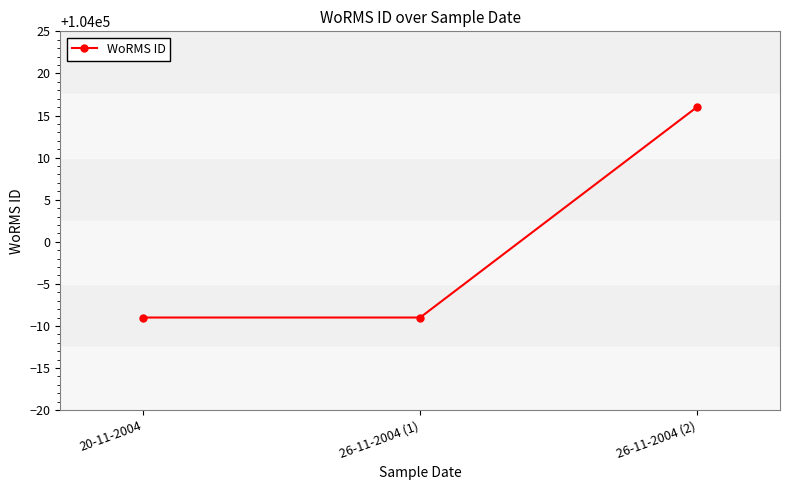

Reading left to right, list all the values displayed in this chart.

103991	103991	104016